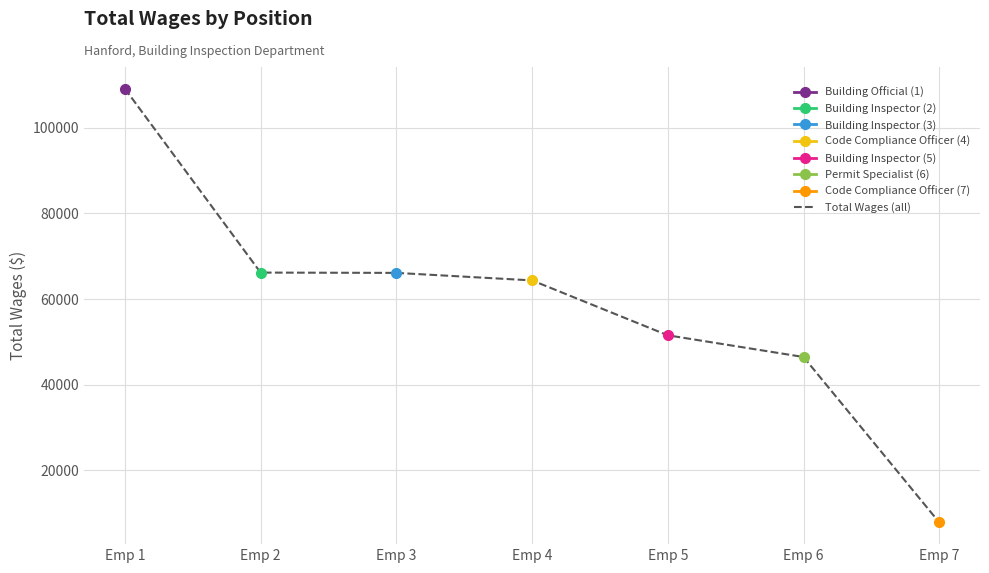

What value does the data have at Emp 7?

7845